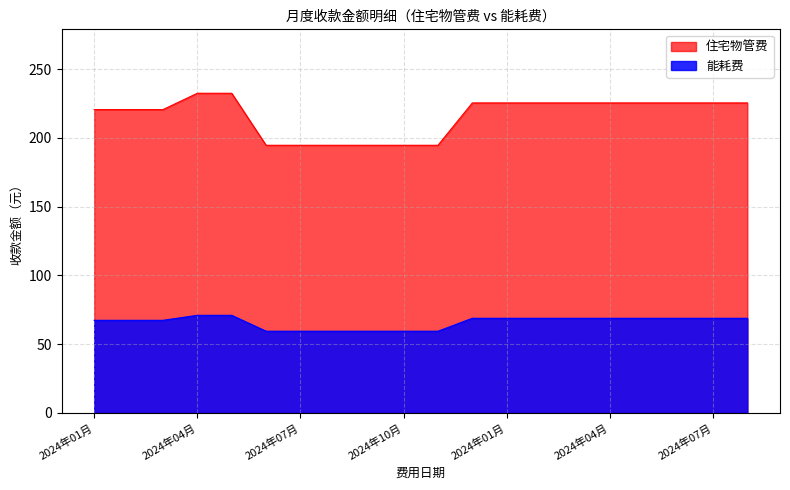

How many values in the 能耗费 series are below 68?

9